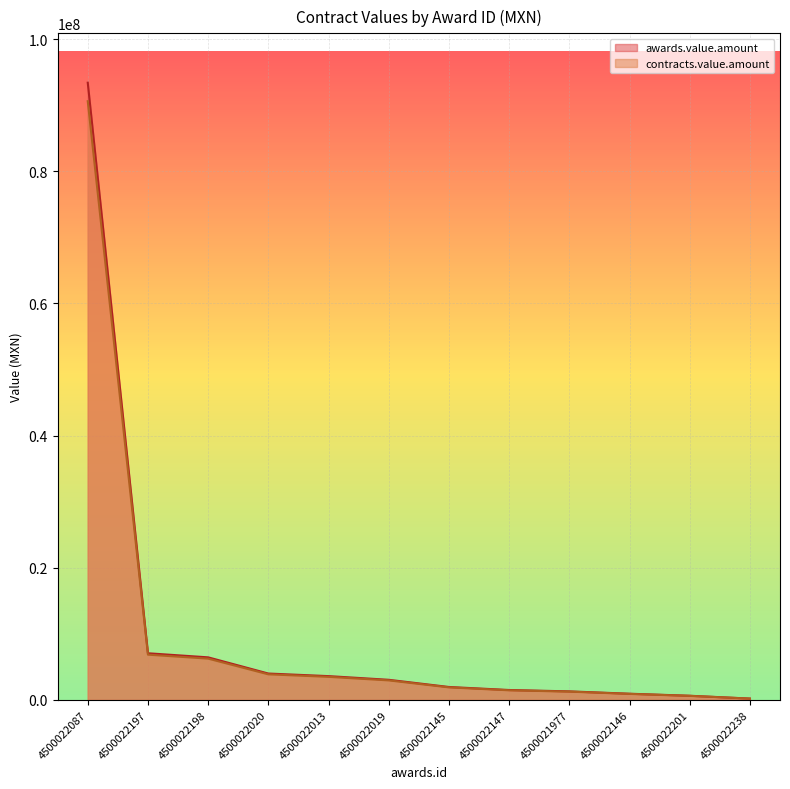

What is the value of the contracts.value.amount point at the 11th from the left?

628514.4